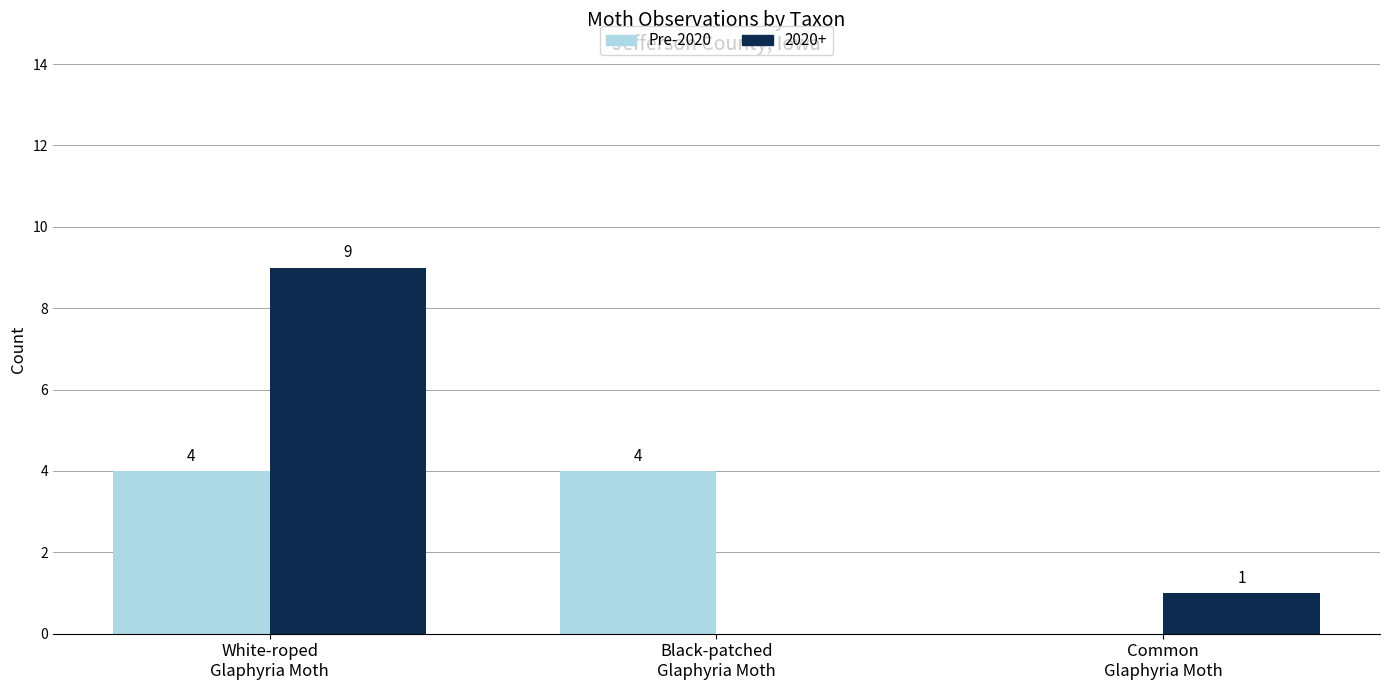

How many 2020+ values are between 0 and 9?

3